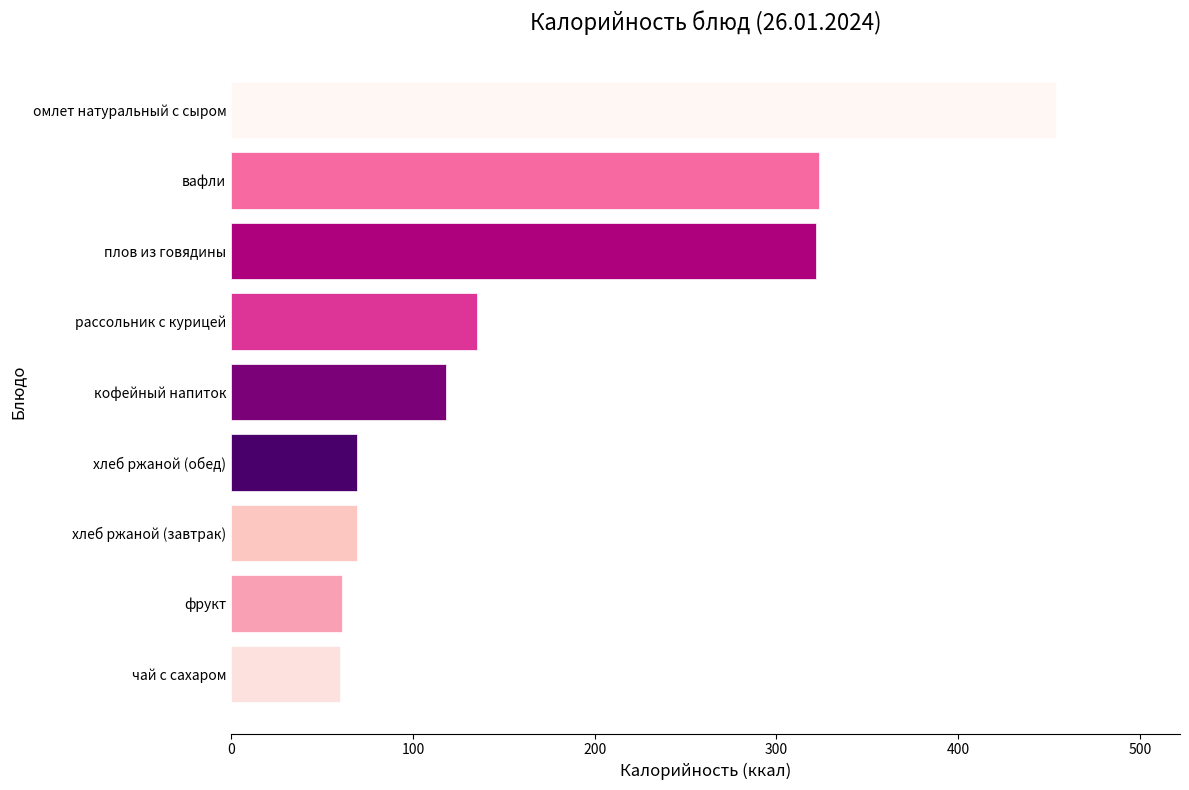

What is the change in value from хлеб ржаной (обед) to рассольник с курицей?

+66.0